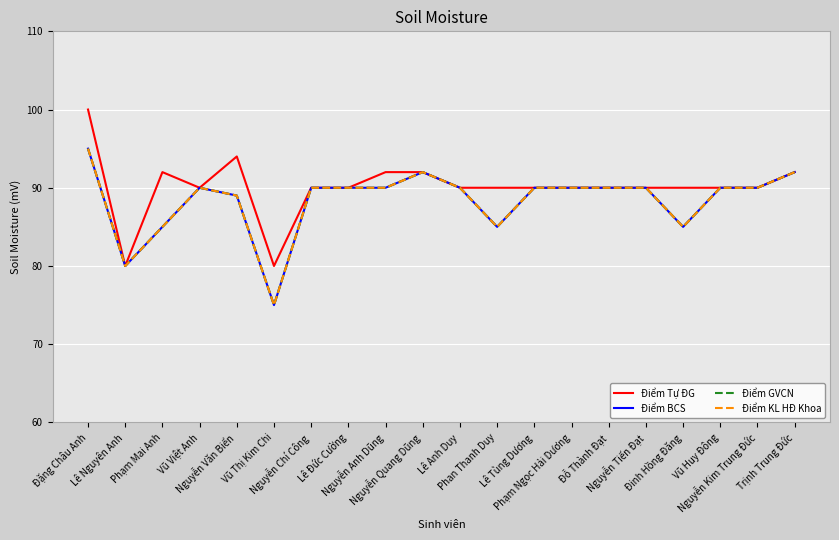

Where does the Điểm GVCN series first go above 90?

Đặng Châu Anh